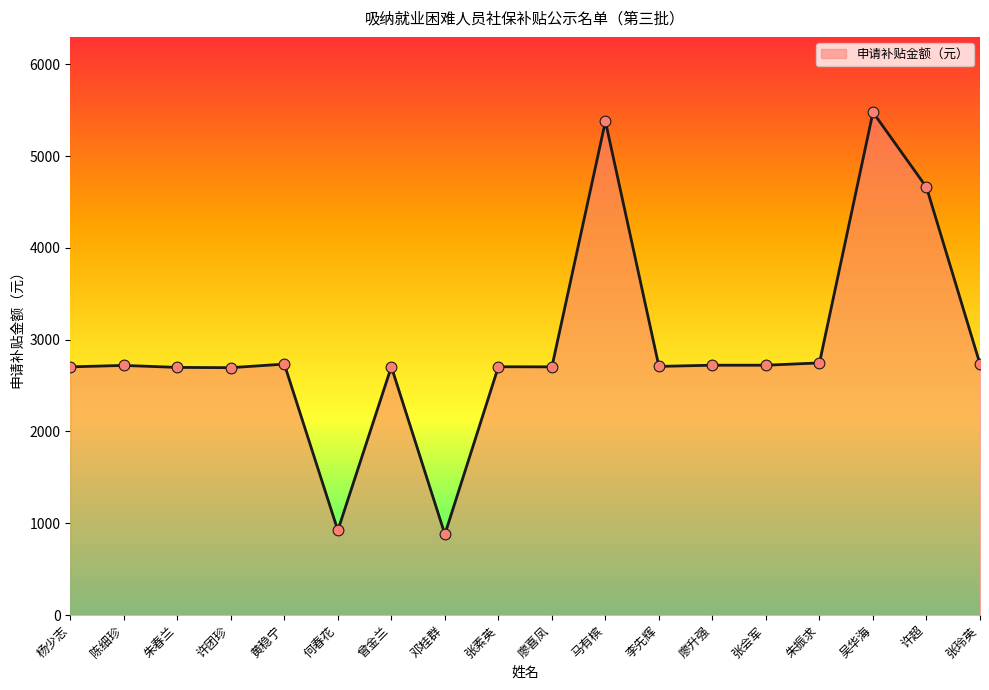

Which has a higher value, 朱春兰 or 邓桂群?

朱春兰